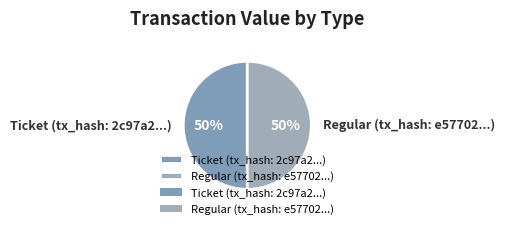

Do Regular (tx_hash: e57702...) and Ticket (tx_hash: 2c97a2...) together represent more than half of the pie?

Yes